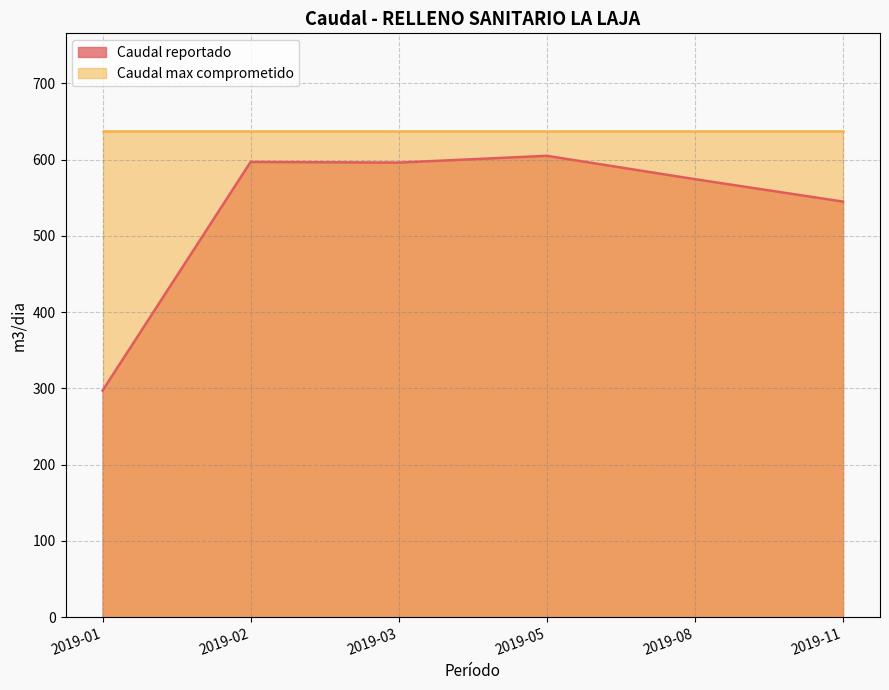

What is the sum of the values at 2019-01 and 2019-11?

841.9